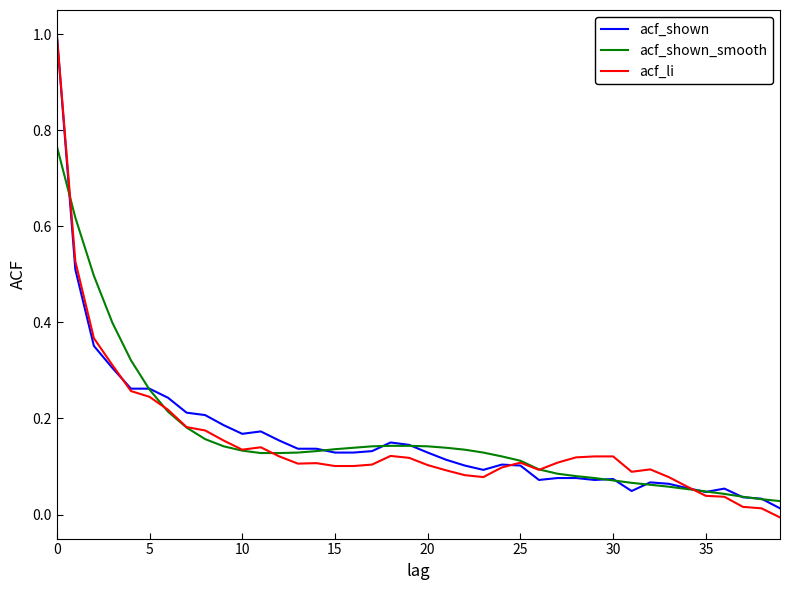

What is the greatest value displayed?

1.0